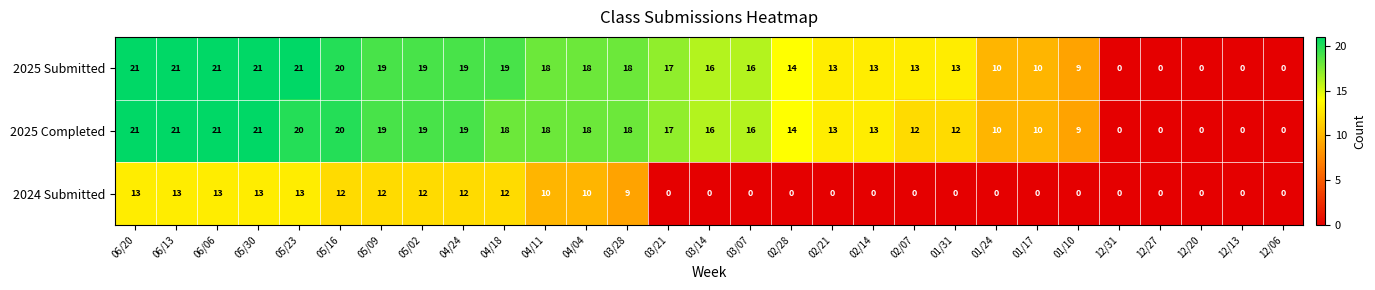

What is the sum of all 2025 Completed values?

395